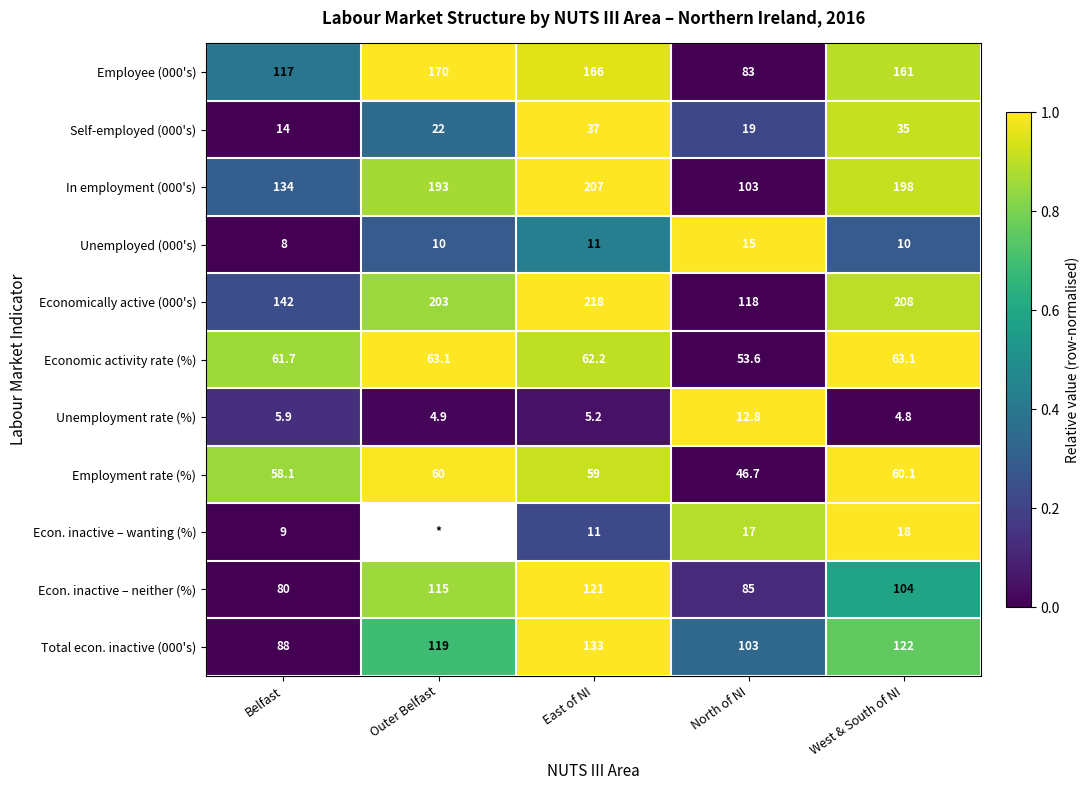

What is the minimum value for Unemployed (000's)?

8.0